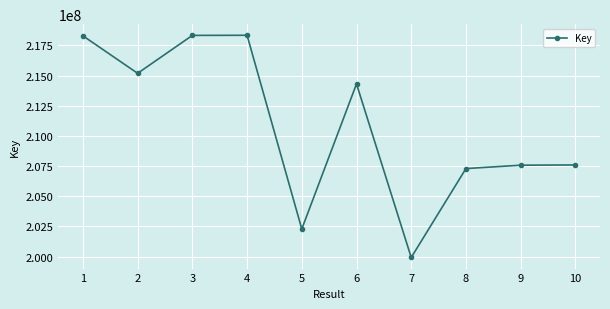

True or false: the data shows 202287625 at 5.

True